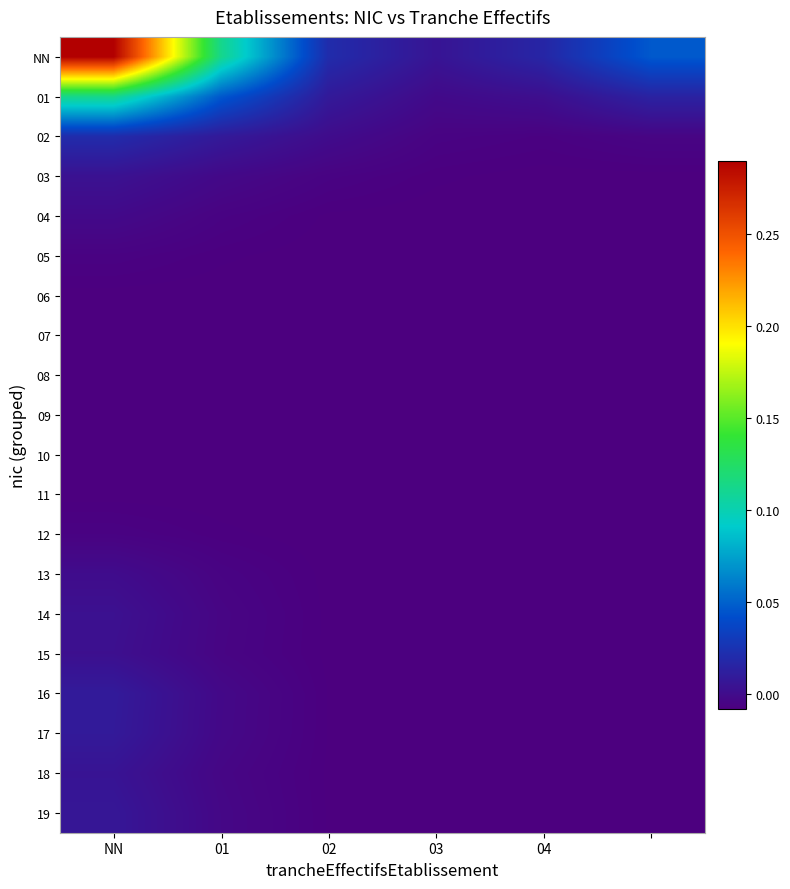

Reading left to right, extract all data points from this chart.

NN: 0.3	0.1	0.0	0.0	0.0	0.0
01: 0.1	0.0	0.0	-0.0	0.0	0.0
02: 0.0	0.0	-0.0	-0.0	-0.0	-0.0
03: 0.0	-0.0	-0.0	-0.0	-0.0	-0.0
04: -0.0	-0.0	-0.0	-0.0	-0.0	-0.0
05: -0.0	-0.0	-0.0	-0.0	-0.0	-0.0
06: -0.0	-0.0	-0.0	-0.0	-0.0	-0.0
07: -0.0	-0.0	-0.0	-0.0	-0.0	-0.0
08: -0.0	-0.0	-0.0	-0.0	-0.0	-0.0
09: -0.0	-0.0	-0.0	-0.0	-0.0	-0.0
10: -0.0	-0.0	-0.0	-0.0	-0.0	-0.0
11: -0.0	-0.0	-0.0	-0.0	-0.0	-0.0
12: -0.0	-0.0	-0.0	-0.0	-0.0	-0.0
13: -0.0	-0.0	-0.0	-0.0	-0.0	-0.0
14: 0.0	-0.0	-0.0	-0.0	-0.0	-0.0
15: 0.0	-0.0	-0.0	-0.0	-0.0	-0.0
16: 0.0	-0.0	-0.0	-0.0	-0.0	-0.0
17: 0.0	-0.0	-0.0	-0.0	-0.0	-0.0
18: 0.0	-0.0	-0.0	-0.0	-0.0	-0.0
19: 0.0	-0.0	-0.0	-0.0	-0.0	-0.0